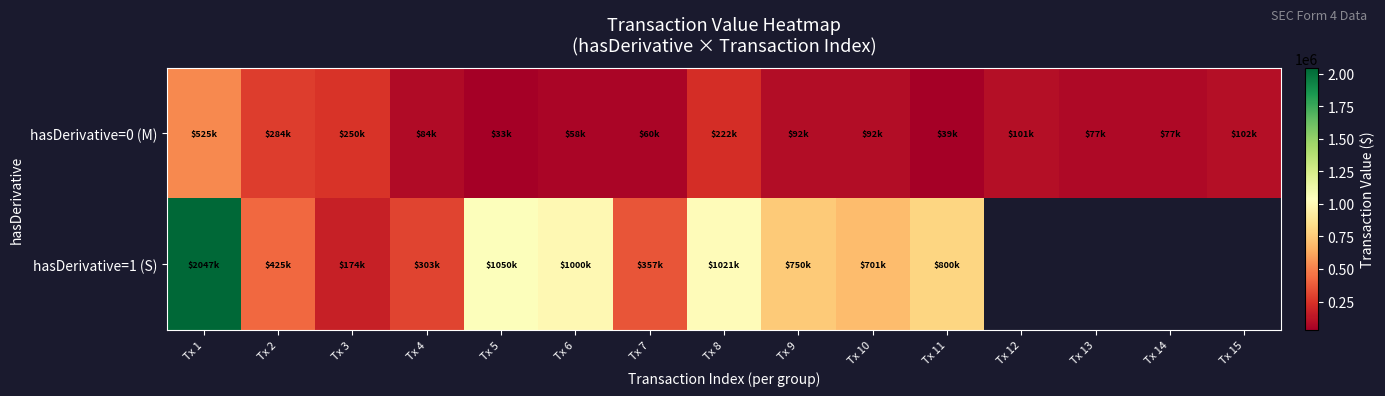

At which category is the sum across all series the highest?

Tx 1